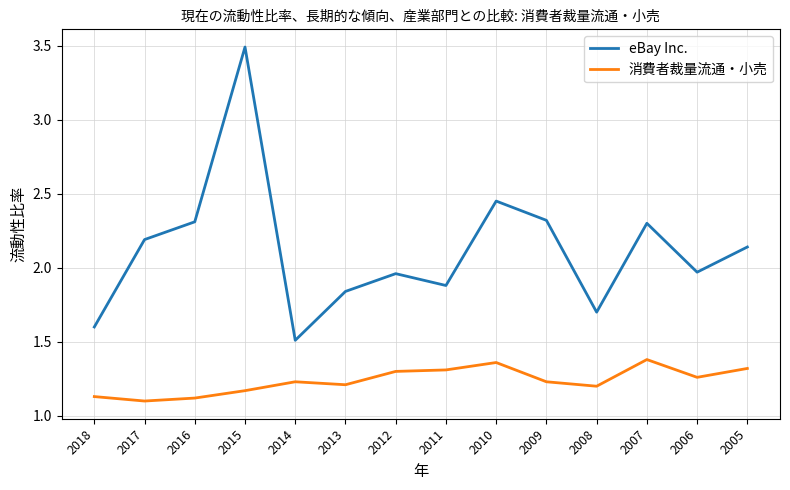

What is the difference between the second highest and minimum values in the 消費者裁量流通・小売 series?

0.3